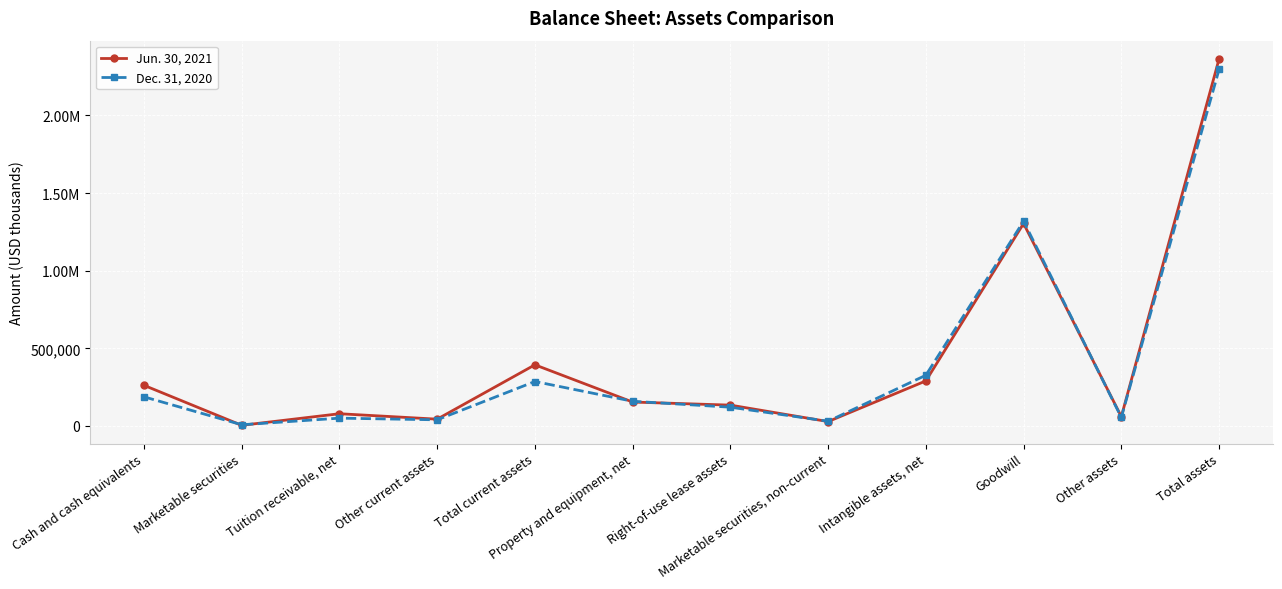

In Dec. 31, 2020, how many points are lower than both neighbors (excluding endpoints)?

4